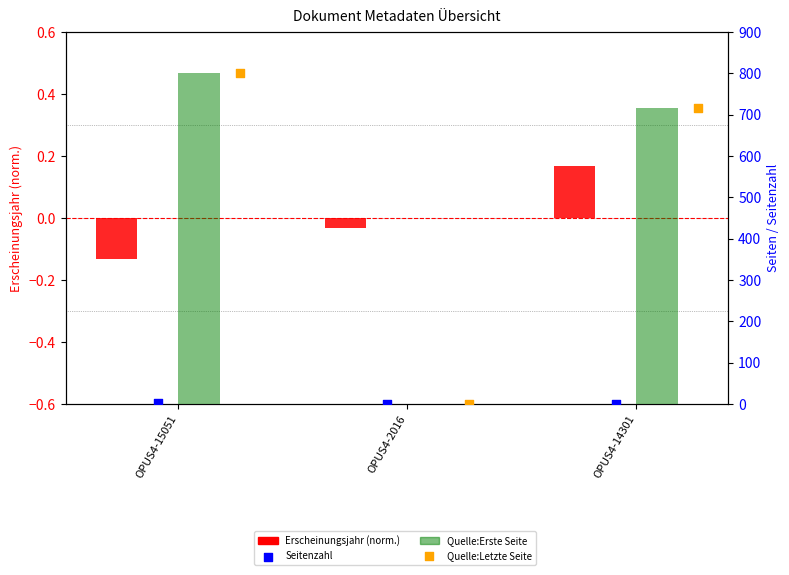

At which category is the sum across all series the highest?

OPUS4-15051